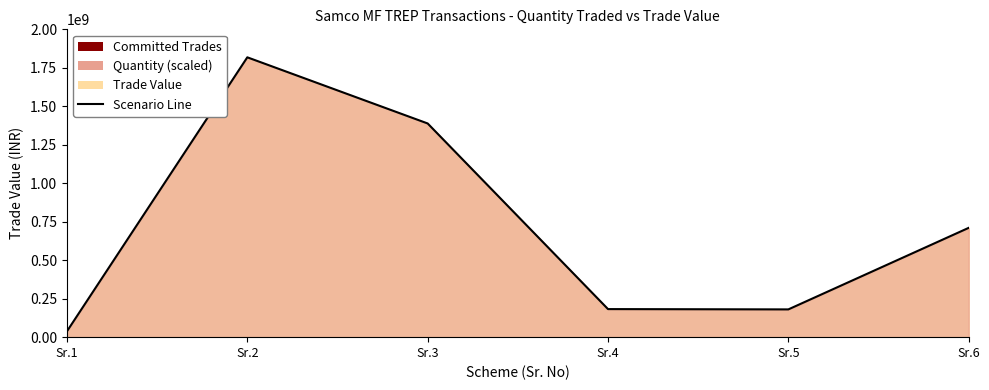

The value at Sr.5 is 269368998.9. True or false?

False